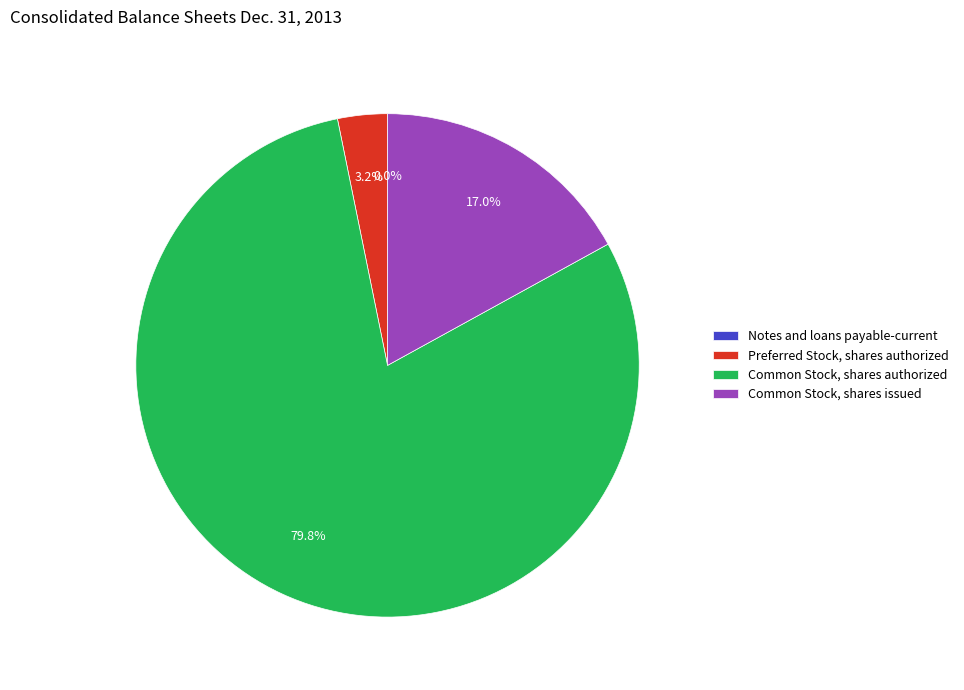

What is the total percentage of Common Stock, shares issued and Common Stock, shares authorized?

96.8%